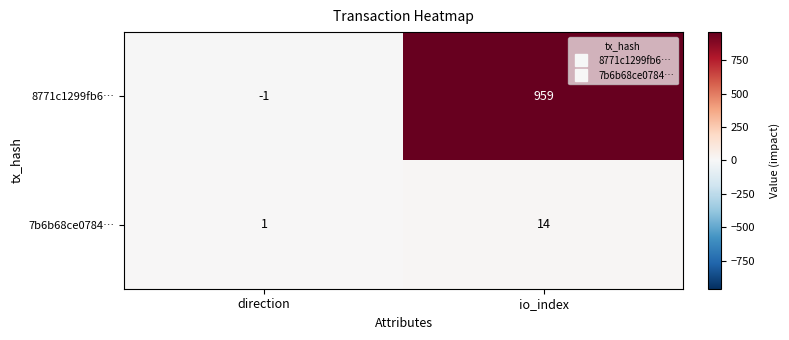

At which label is 8771c1299fb6… closest to 479?

direction